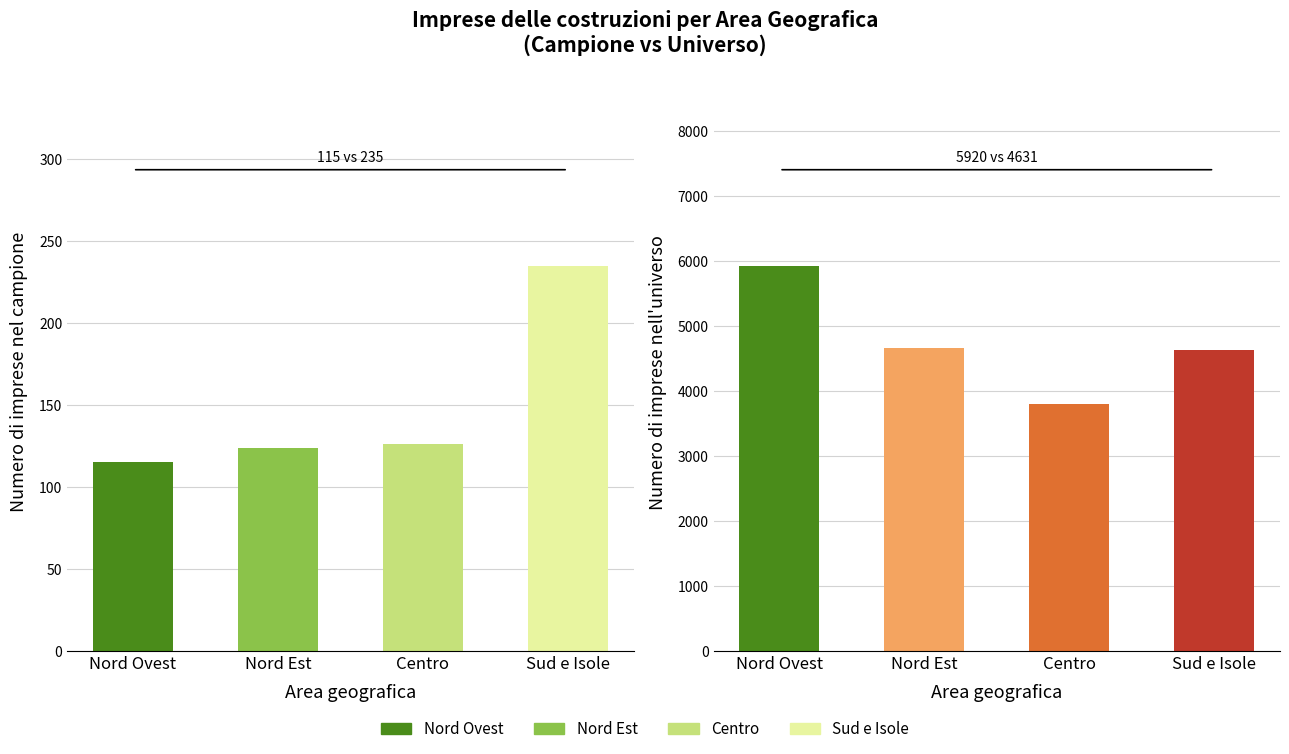

What is the value of the Numero di imprese nel campione bar at the 2nd from the left?

124